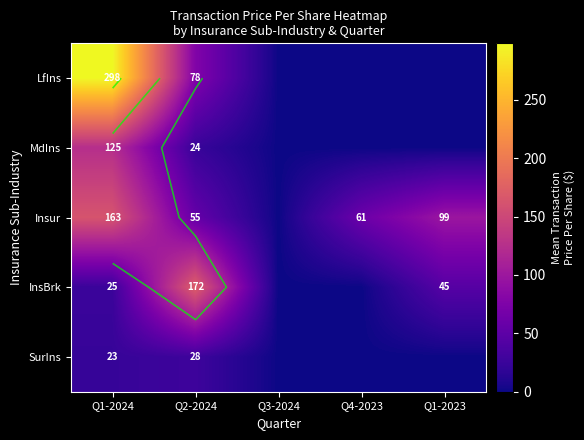

What is the spread (max minus min) of values at Q1-2024?

275.5